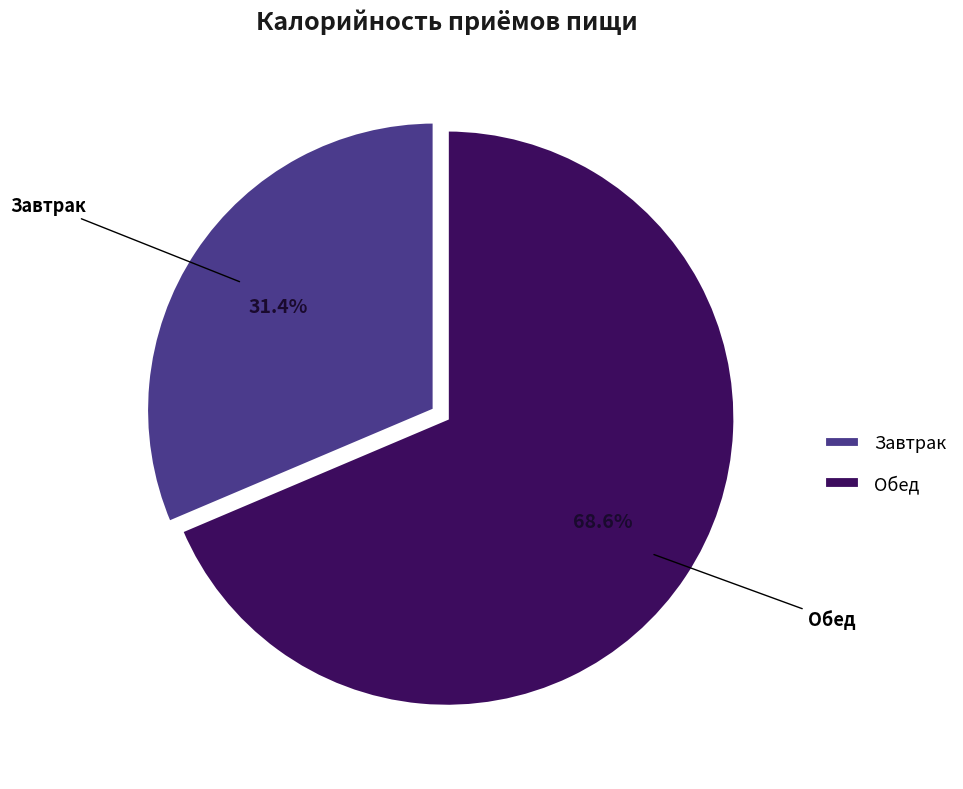

Which category accounts for the majority?

Обед